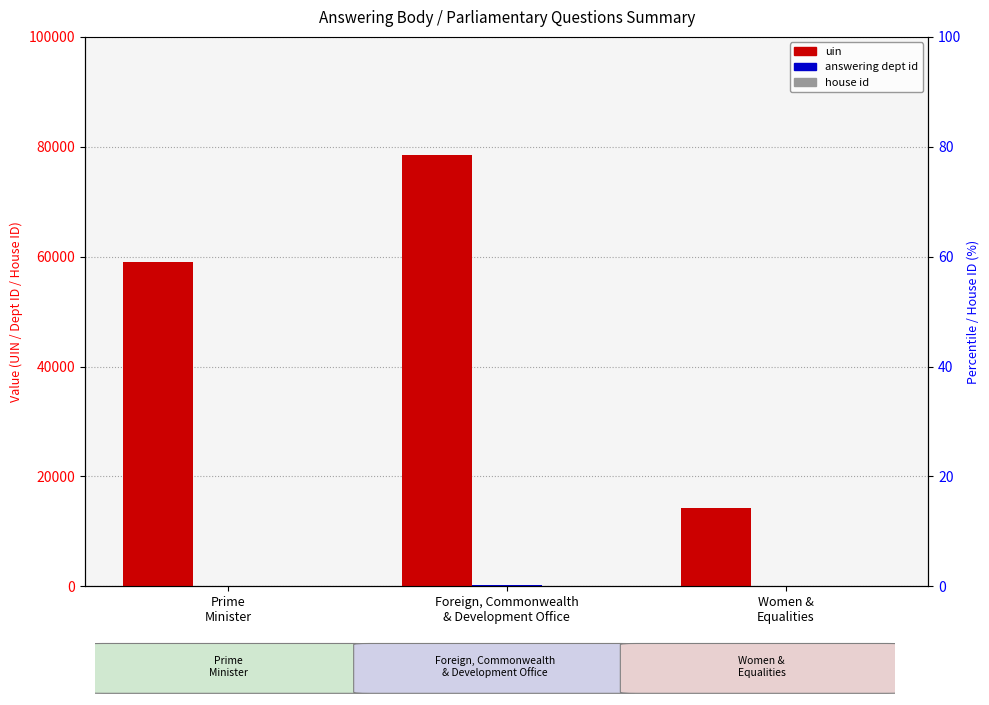

What is the minimum value shown in the chart?

1